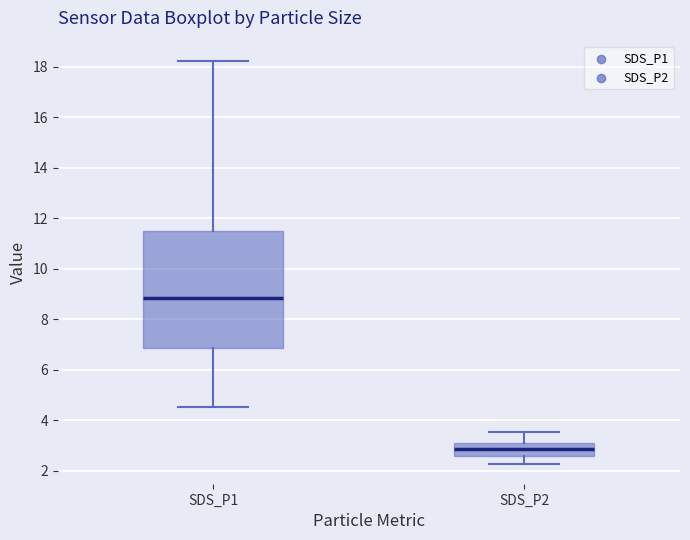

Which box is the tallest, from its lower edge to its upper edge?

SDS_P1